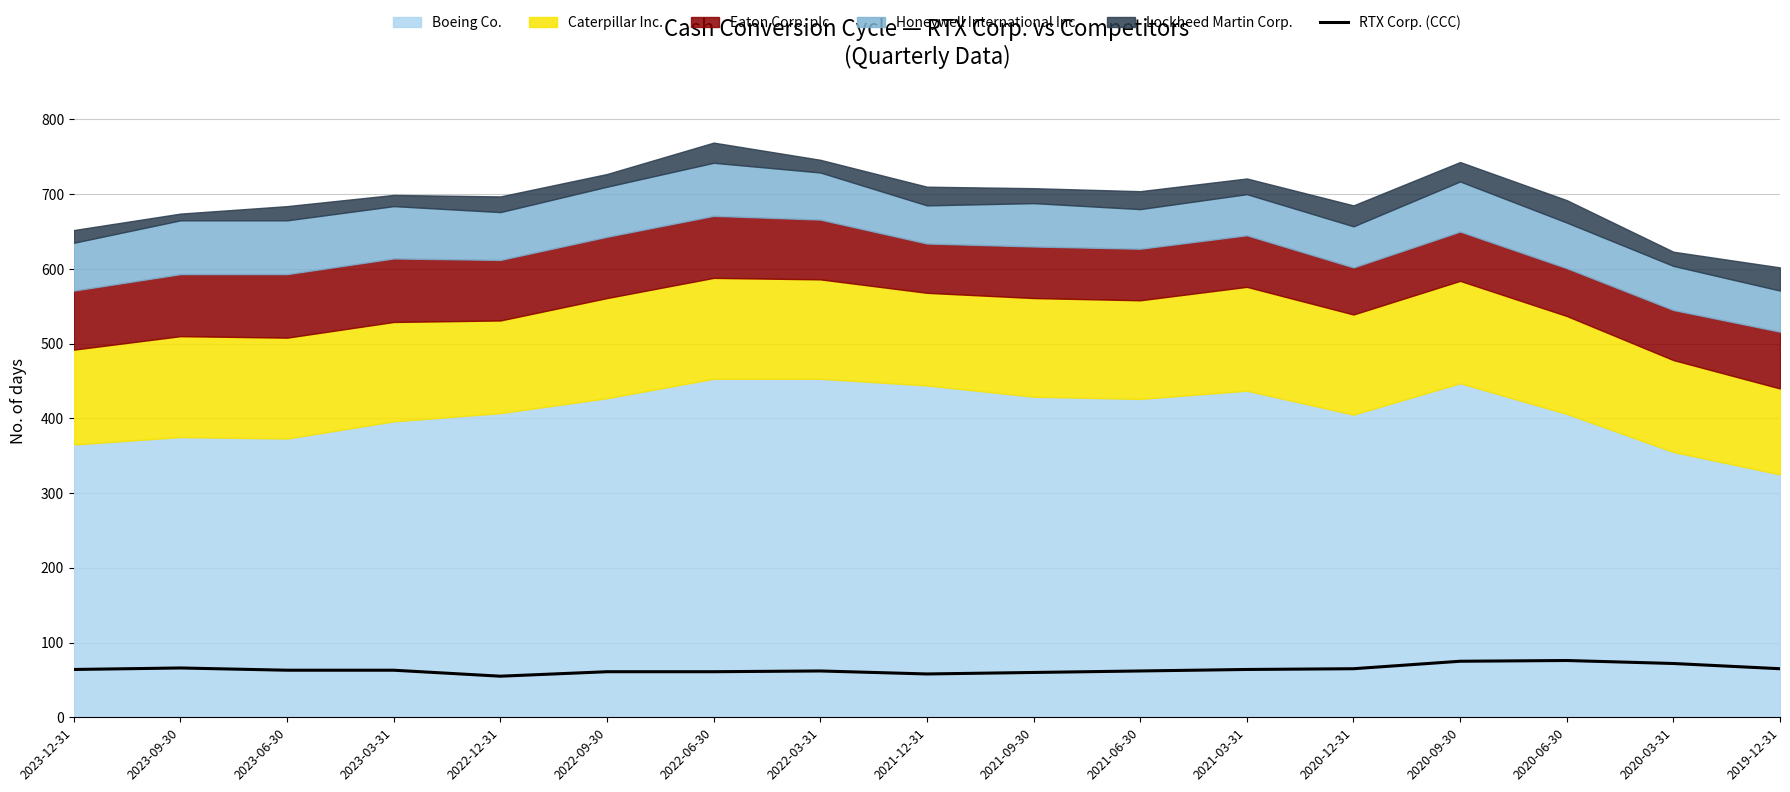

Is it true that RTX Corp. (CCC) equals 64 at 2023-12-31?

True